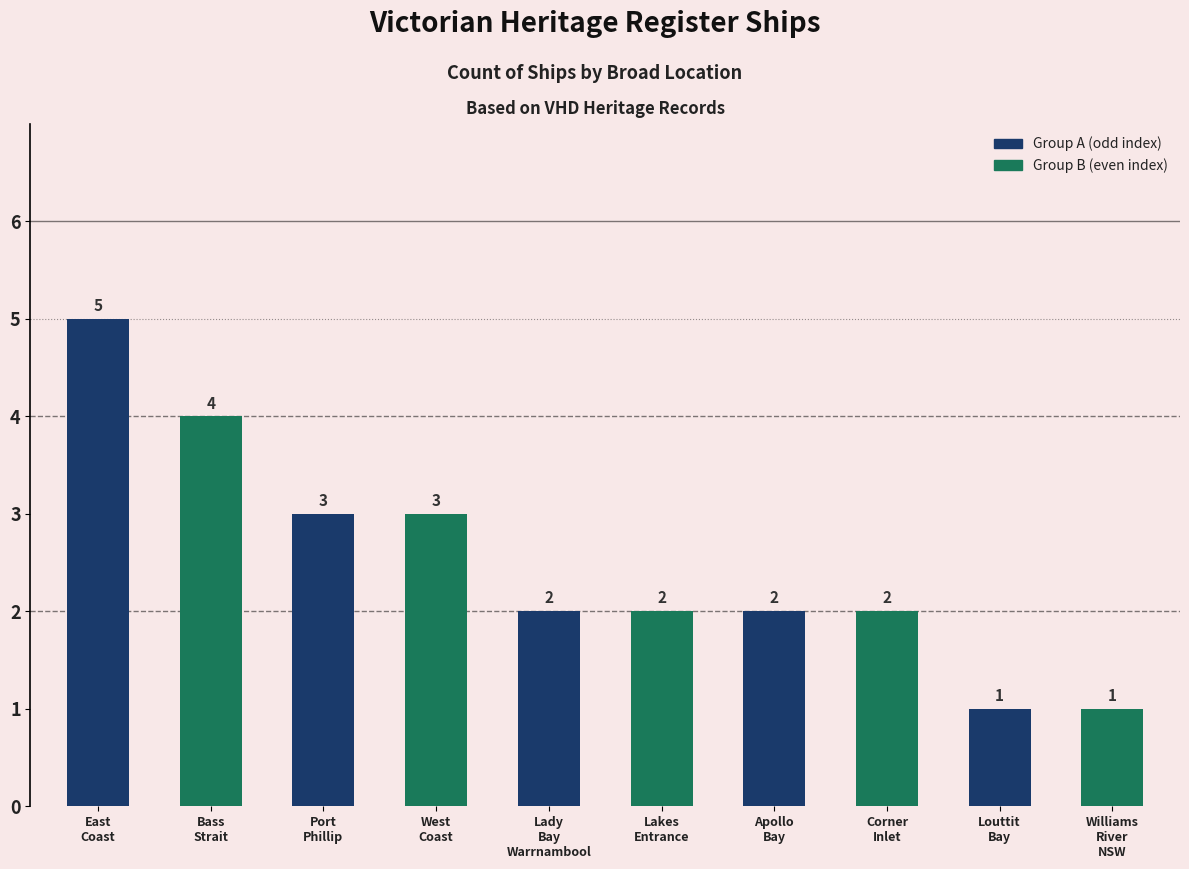

Reading left to right, extract all data points from this chart.

East Coast=5	Bass Strait=4	Port Phillip=3	West Coast=3	Lady Bay Warrnambool=2	Lakes Entrance=2	Apollo Bay=2	Corner Inlet=2	Louttit Bay=1	Williams River NSW=1